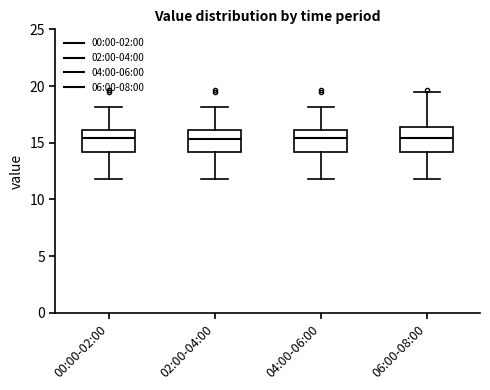

Where does the lower whisker of the box for 02:00-04:00 end on the y-axis? The values are not printed on the chart, so give them approximately, as read against the axis.

12.0